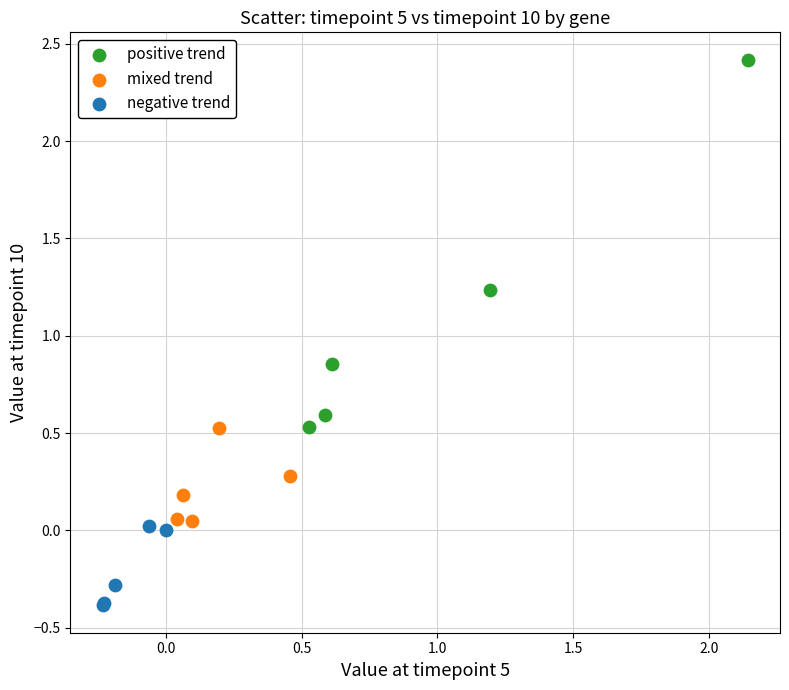

Which series contains the highest Y value?

positive trend